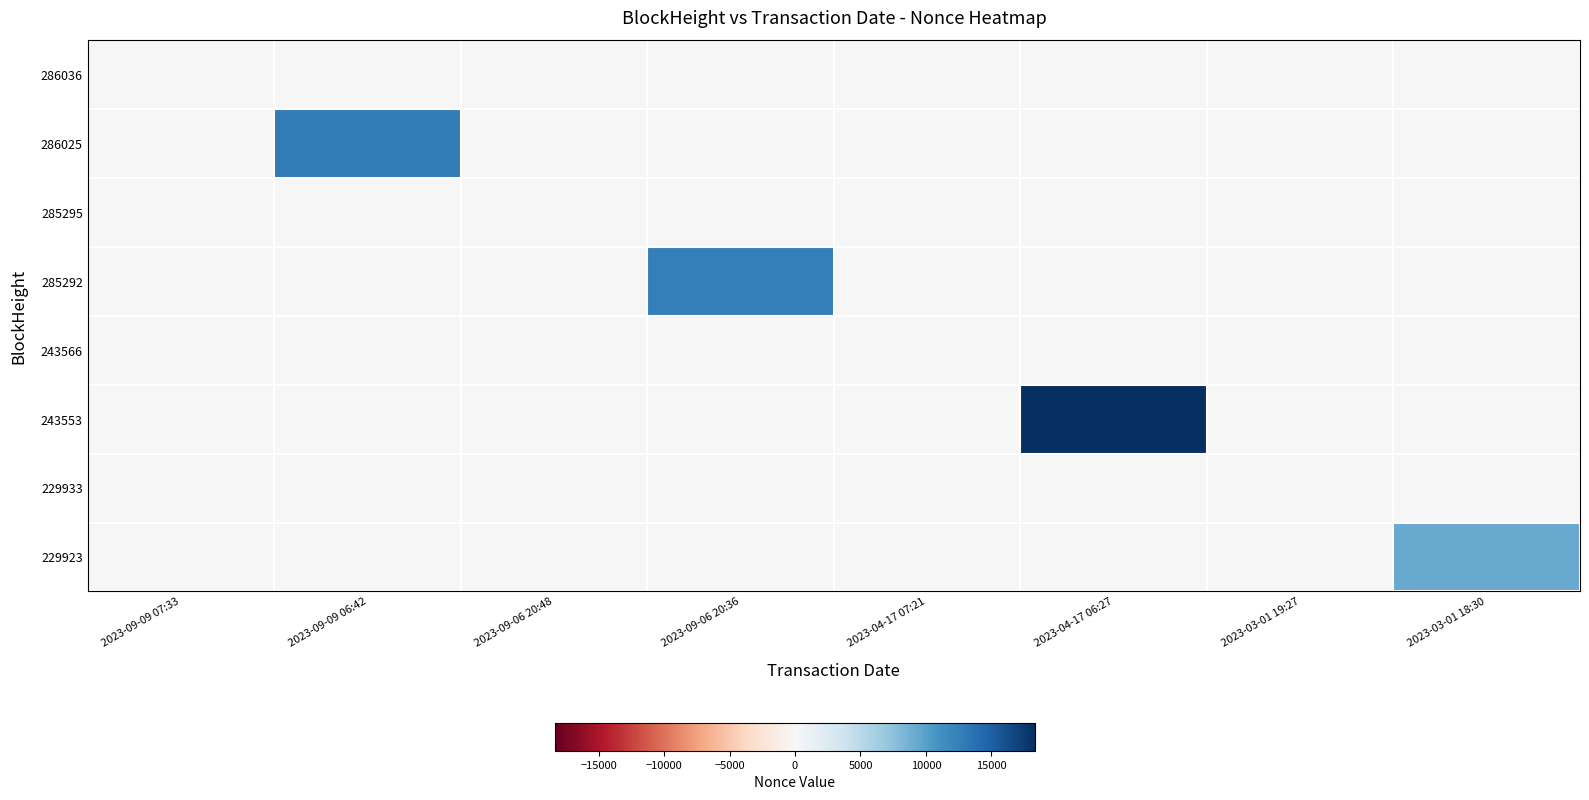

Reading left to right, transcribe all the data shown in this chart.

286036: 2023-09-09 07:33=3	2023-09-09 06:42=0	2023-09-06 20:48=0	2023-09-06 20:36=0	2023-04-17 07:21=0	2023-04-17 06:27=0	2023-03-01 19:27=0	2023-03-01 18:30=0
286025: 2023-09-09 07:33=0	2023-09-09 06:42=12750	2023-09-06 20:48=0	2023-09-06 20:36=0	2023-04-17 07:21=0	2023-04-17 06:27=0	2023-03-01 19:27=0	2023-03-01 18:30=0
285295: 2023-09-09 07:33=0	2023-09-09 06:42=0	2023-09-06 20:48=2	2023-09-06 20:36=0	2023-04-17 07:21=0	2023-04-17 06:27=0	2023-03-01 19:27=0	2023-03-01 18:30=0
285292: 2023-09-09 07:33=0	2023-09-09 06:42=0	2023-09-06 20:48=0	2023-09-06 20:36=12543	2023-04-17 07:21=0	2023-04-17 06:27=0	2023-03-01 19:27=0	2023-03-01 18:30=0
243566: 2023-09-09 07:33=0	2023-09-09 06:42=0	2023-09-06 20:48=0	2023-09-06 20:36=0	2023-04-17 07:21=1	2023-04-17 06:27=0	2023-03-01 19:27=0	2023-03-01 18:30=0
243553: 2023-09-09 07:33=0	2023-09-09 06:42=0	2023-09-06 20:48=0	2023-09-06 20:36=0	2023-04-17 07:21=0	2023-04-17 06:27=18328	2023-03-01 19:27=0	2023-03-01 18:30=0
229933: 2023-09-09 07:33=0	2023-09-09 06:42=0	2023-09-06 20:48=0	2023-09-06 20:36=0	2023-04-17 07:21=0	2023-04-17 06:27=0	2023-03-01 19:27=0	2023-03-01 18:30=0
229923: 2023-09-09 07:33=0	2023-09-09 06:42=0	2023-09-06 20:48=0	2023-09-06 20:36=0	2023-04-17 07:21=0	2023-04-17 06:27=0	2023-03-01 19:27=0	2023-03-01 18:30=9291